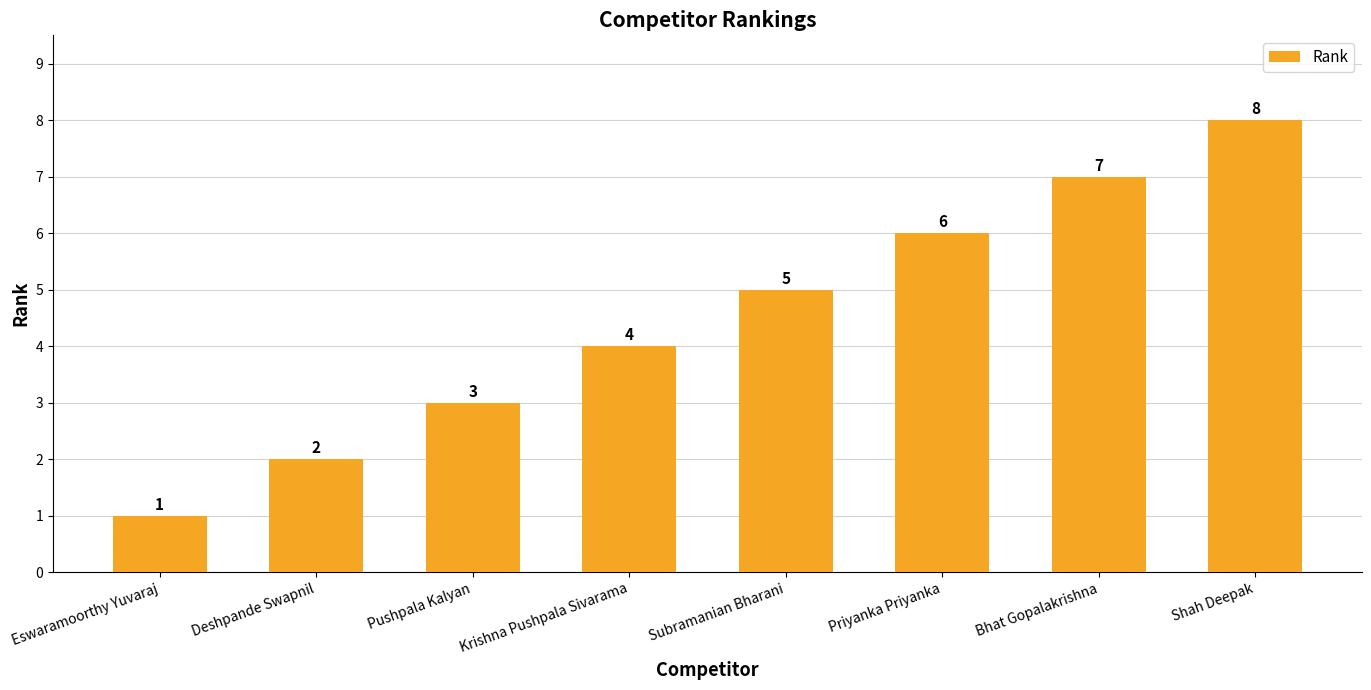

What is the label of the 6th bar from the right?

Pushpala Kalyan